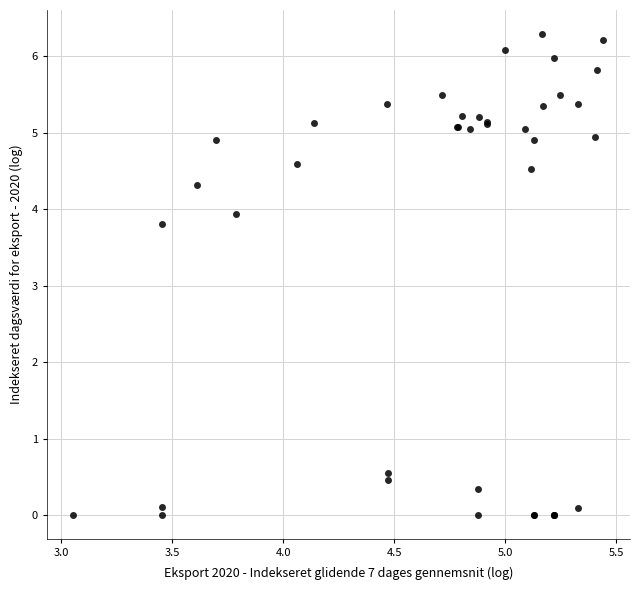

What Y value in the scatter plot is closest to 3?

3.8